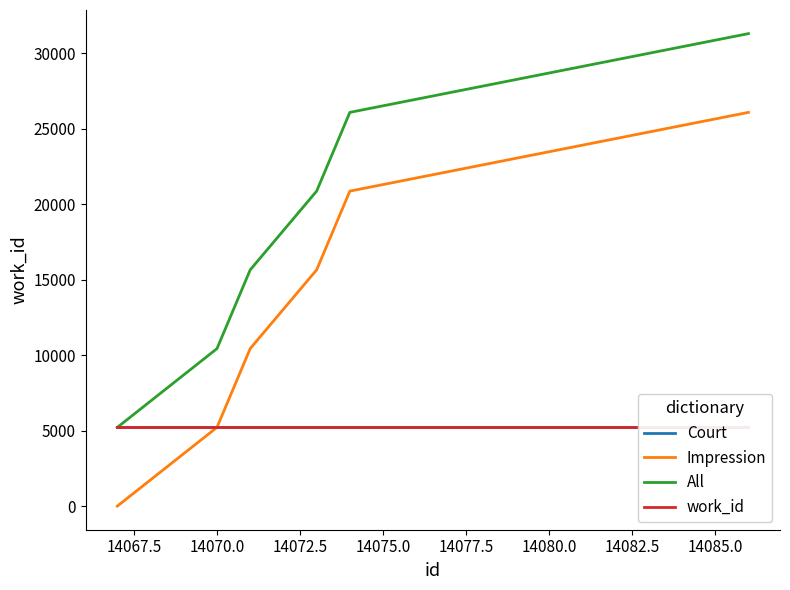

What is the value of the Court point at the 2nd from the left?

5214